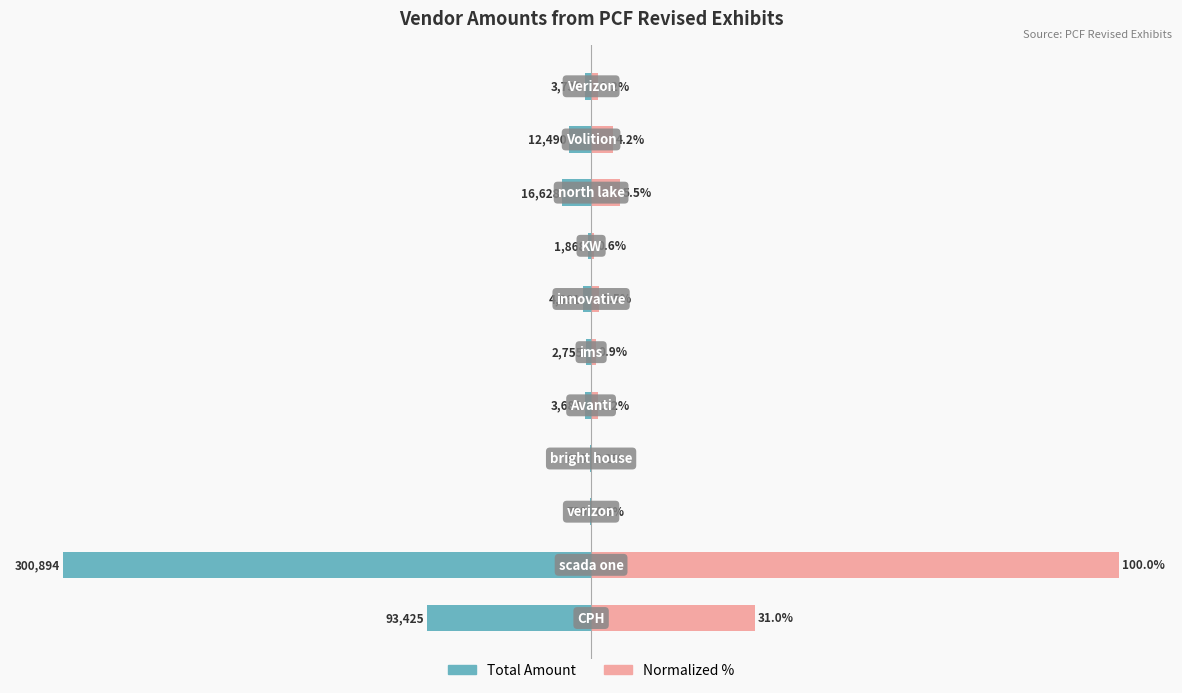

How many categories are shown in the chart?

11